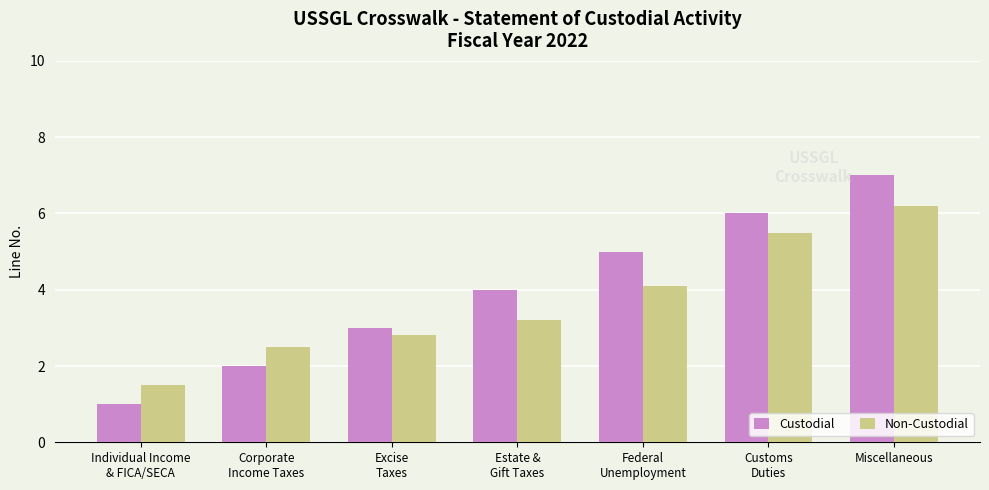

What is the sum of all Non-Custodial values?

25.8